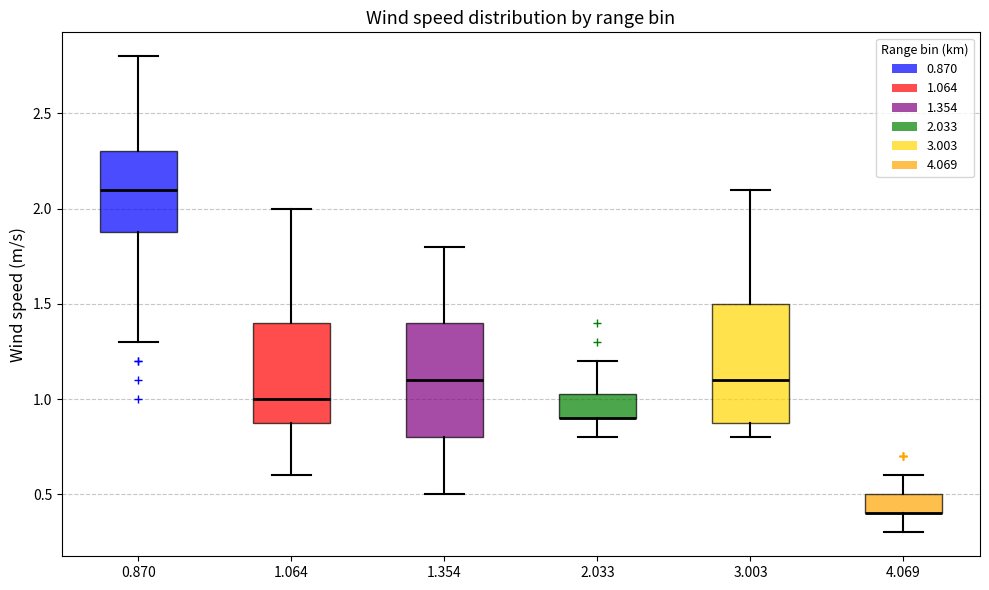

Where is the upper edge of the box at x = 1.354 on the y-axis? The values are not printed on the chart, so give them approximately, as read against the axis.

1.40